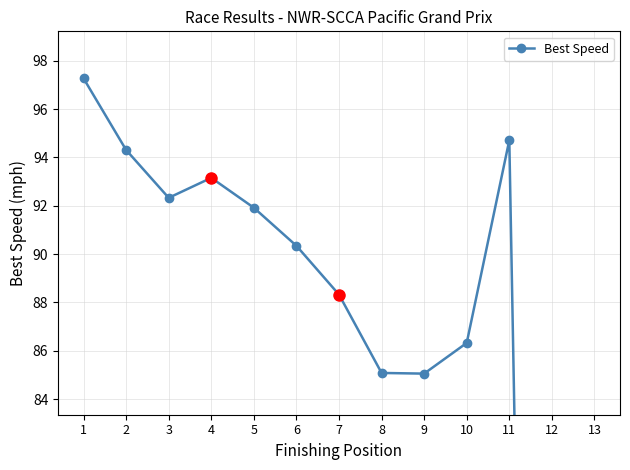

Reading right to left, transcribe all the data shown in this chart.

13=0.0	12=0.0	11=94.7	10=86.3	9=85.1	8=85.1	7=88.3	6=90.3	5=91.9	4=93.2	3=92.3	2=94.3	1=97.3